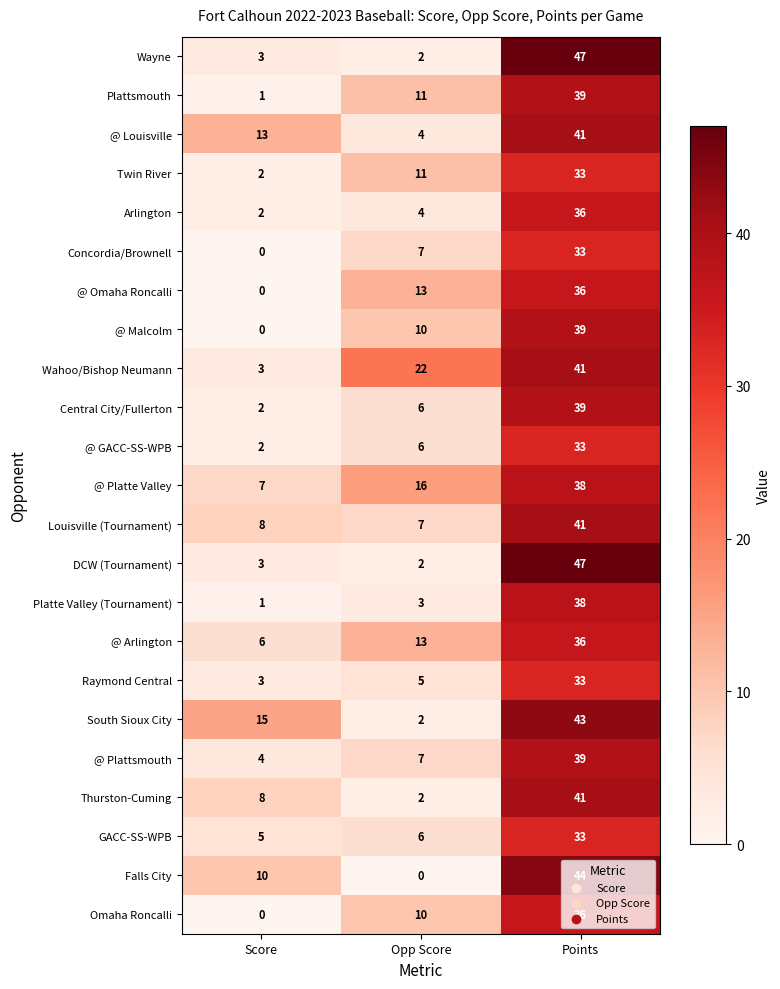

What is the maximum value shown in the chart?

47